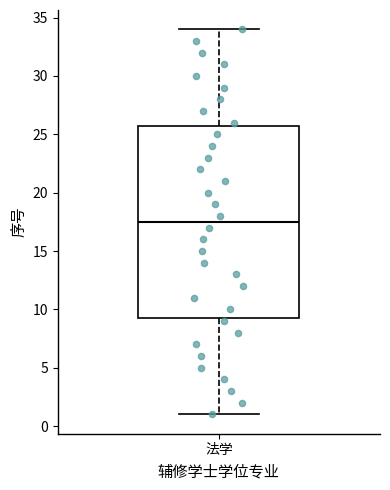

Transcribe this box plot: give where the median line is, the range the box spans, and where the two whiskers end, as read against the y-axis. The values are not printed on the chart, so give them approximately, as read against the axis.

median 17.5, box 9.5 to 26.0, whiskers 1.0 to 34.0